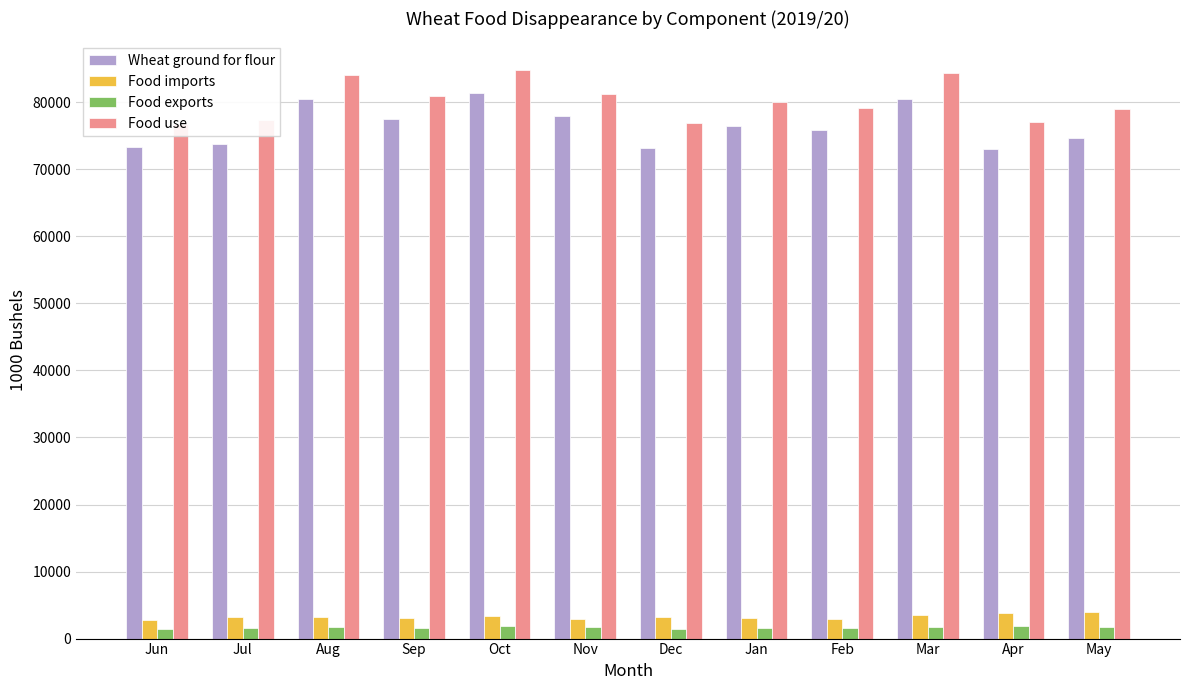

At how many categories does at least one series exceed 21470?

12